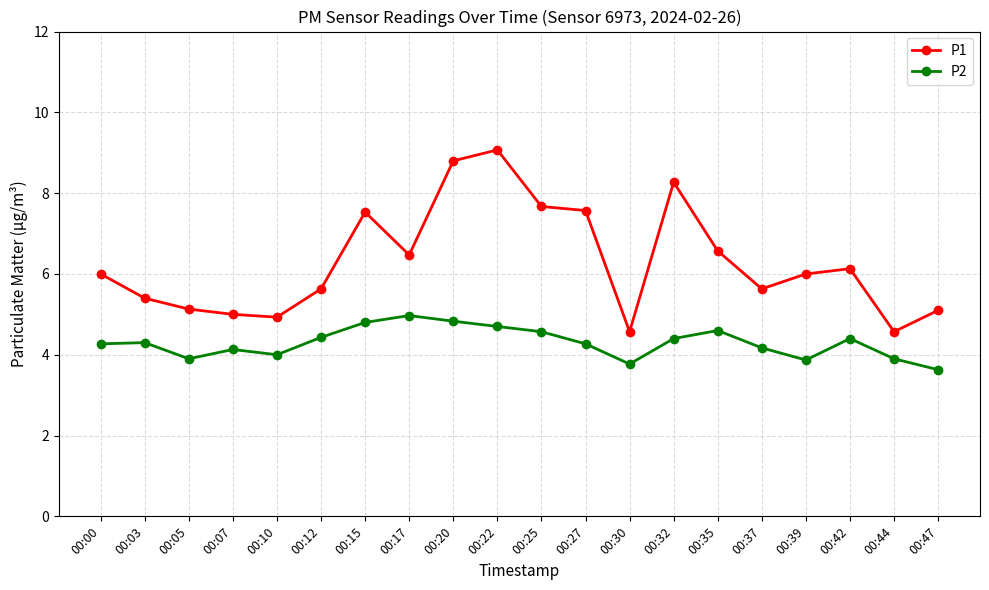

What is the maximum value shown in the chart?

9.1